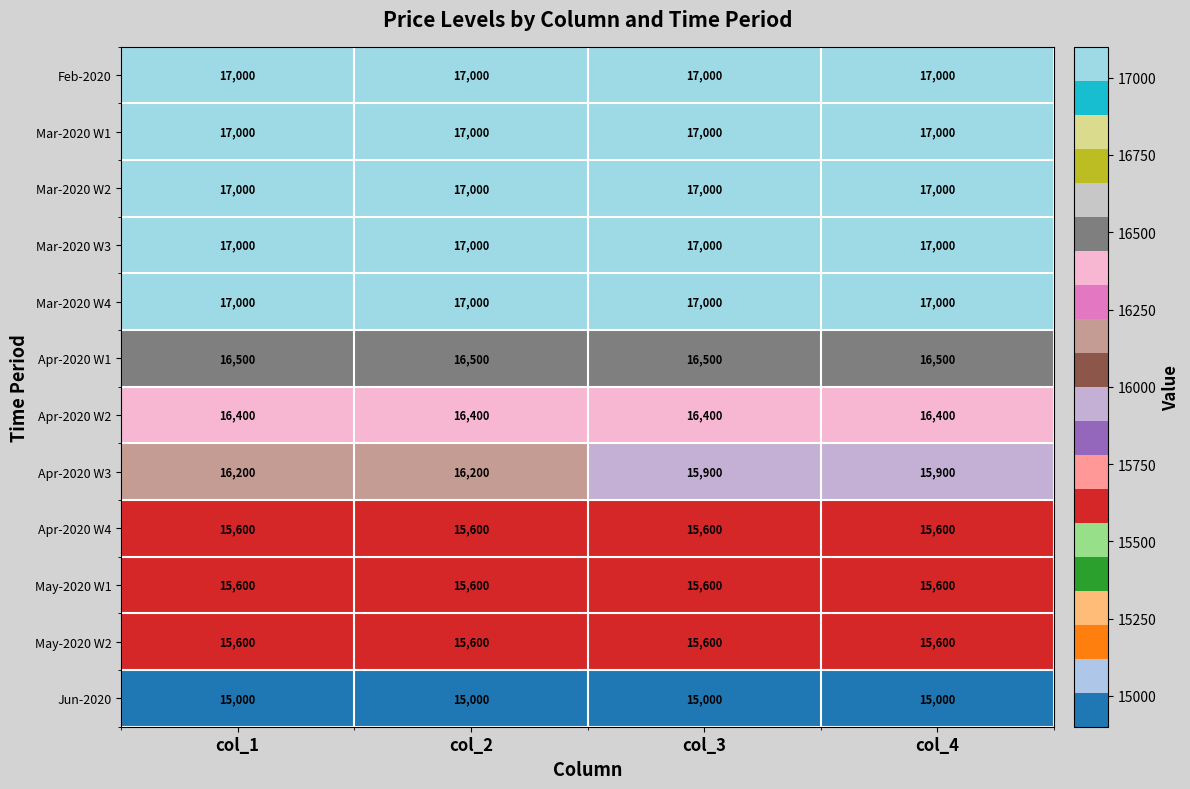

What is the maximum value shown in the chart?

17000